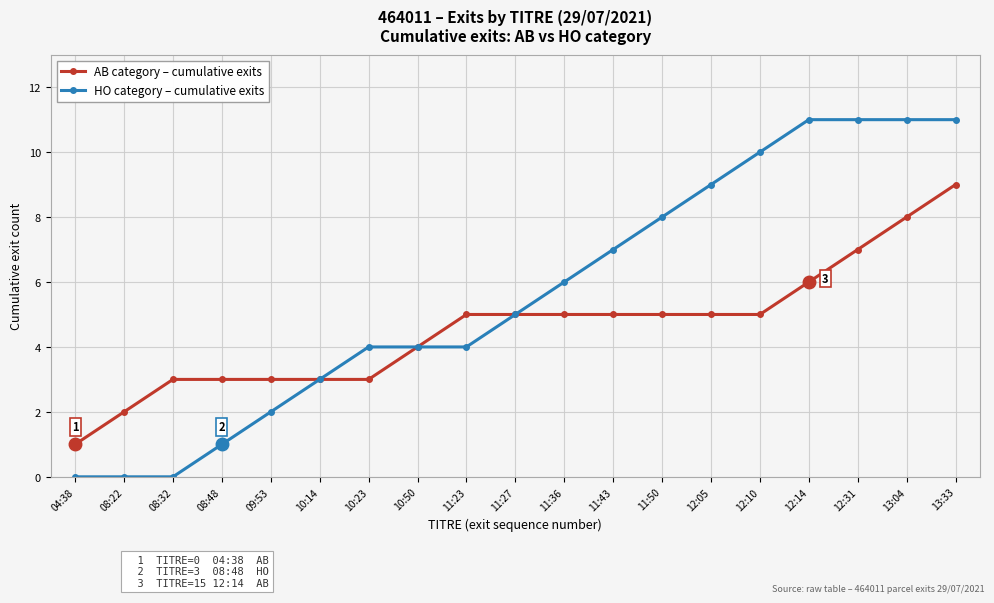

What is the sum of the HO category – cumulative exits values at 13:04 and 10:50?

15